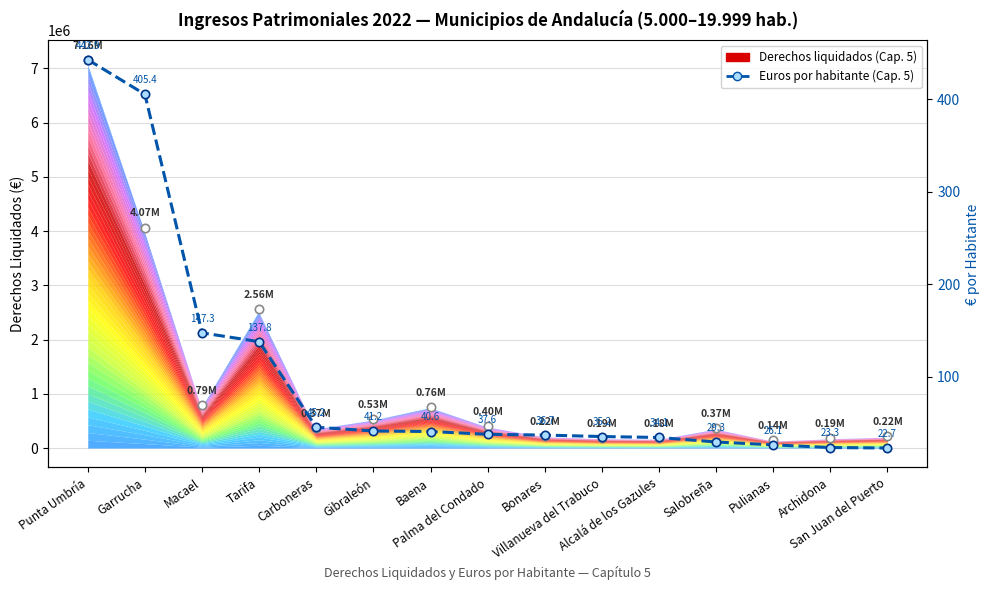

What value does the Derechos liquidados (Cap. 5) series have at Baena?

761924.1